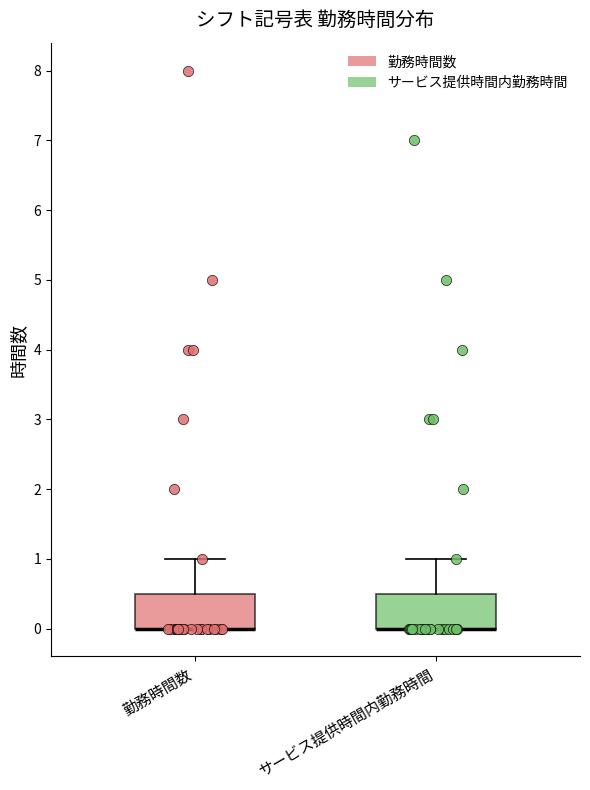

Reading left to right, transcribe this box plot: for each box, give where its median line is, the range the box spans, and where its two whiskers end, as read against the y-axis. The values are not printed on the chart, so give them approximately, as read against the axis.

勤務時間数: median 0.0 (drawn on the box's lower edge), box 0.0 to 0.5, whiskers 0.0 to 1.0
サービス提供時間内勤務時間: median 0.0 (drawn on the box's lower edge), box 0.0 to 0.5, whiskers 0.0 to 1.0